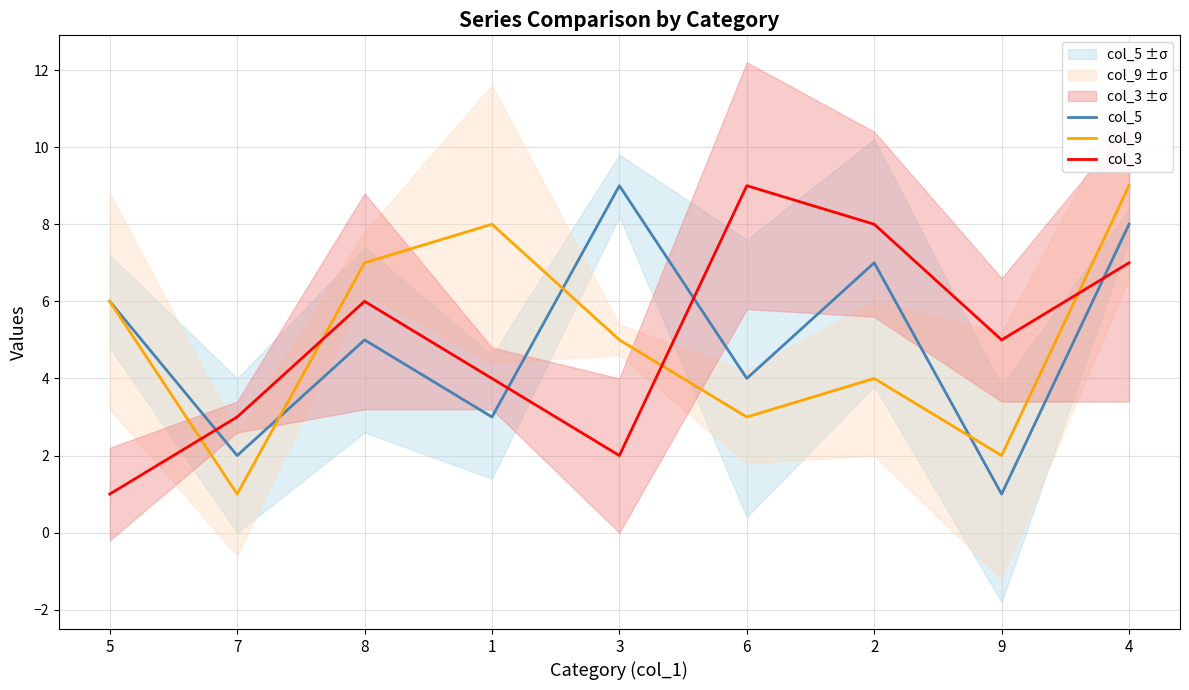

How many distinct data groups are displayed?

3